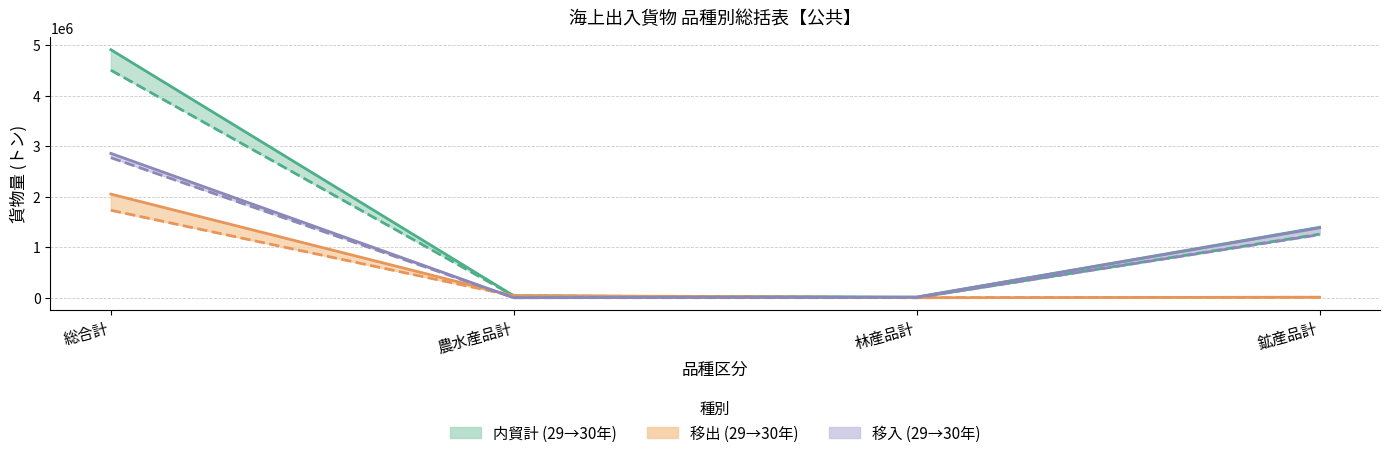

What is the total value across all series at 鉱産品計?

5307794